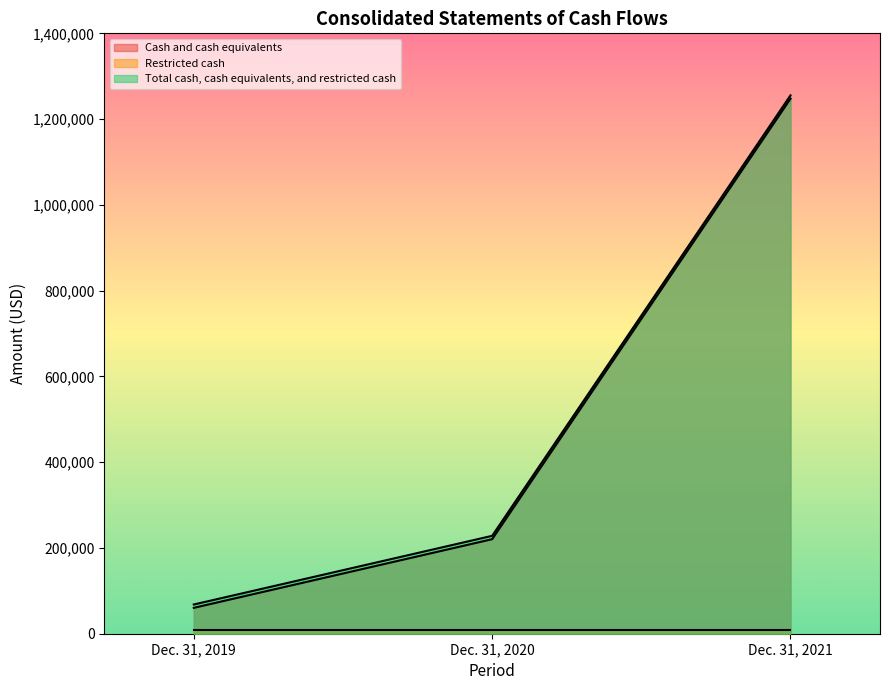

Which has a higher value, Dec. 31, 2020 or Dec. 31, 2021?

Dec. 31, 2021